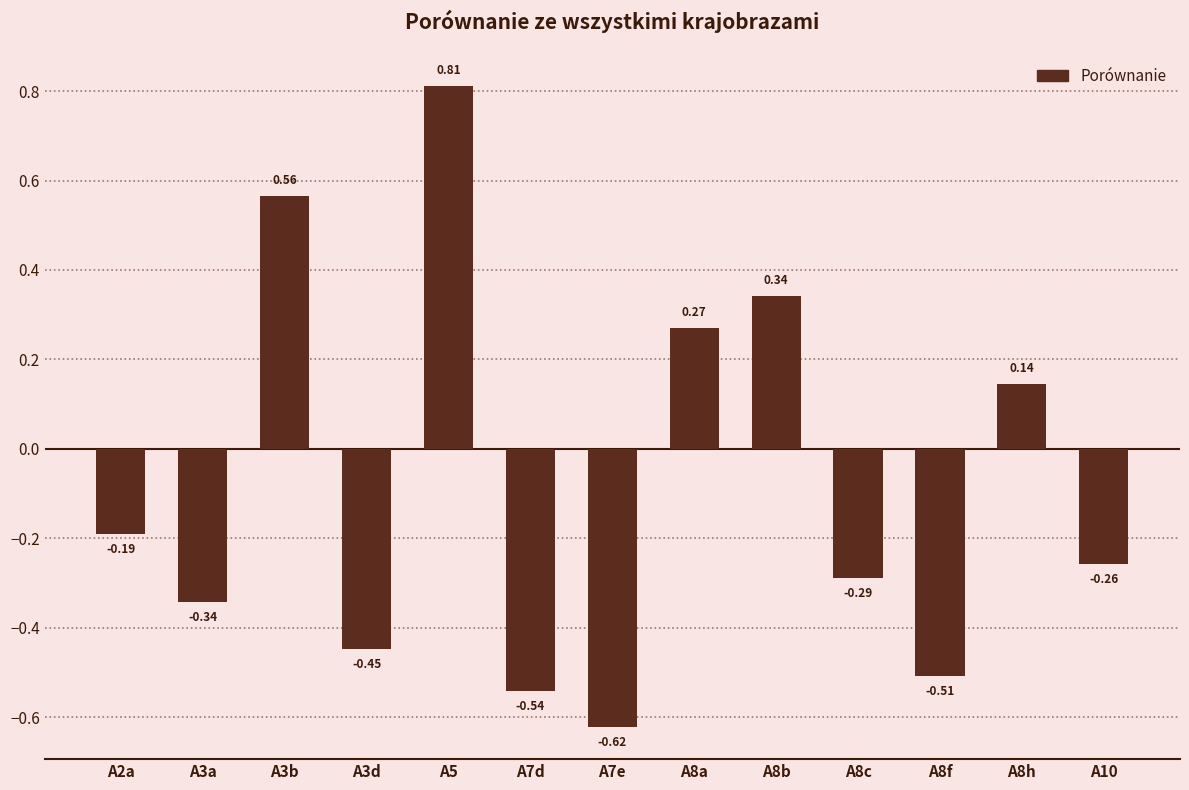

Between A8f and A3b, which is larger?

A3b